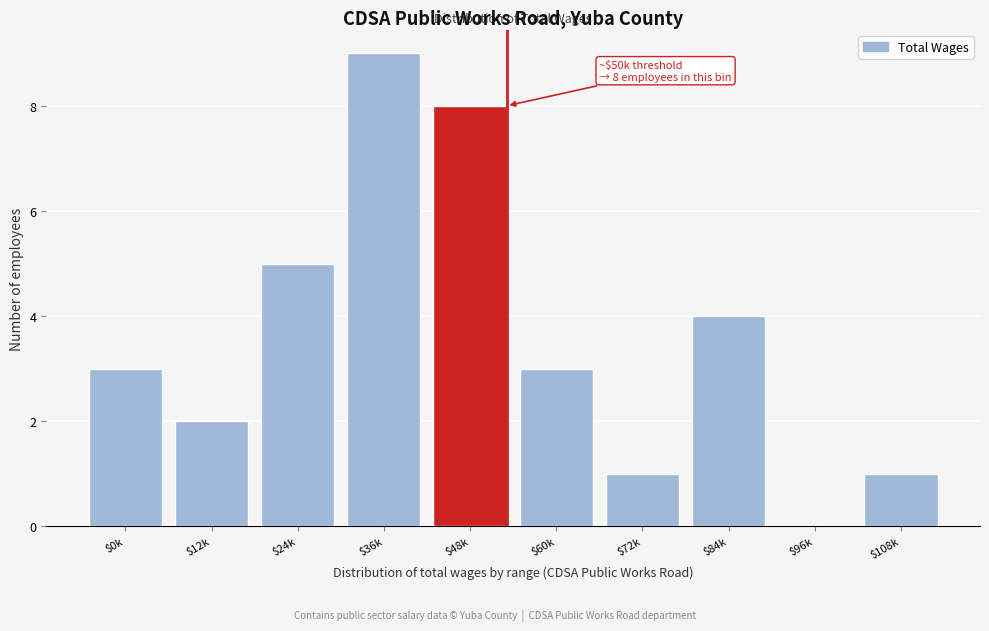

Which category has the highest value across all series?

$36k